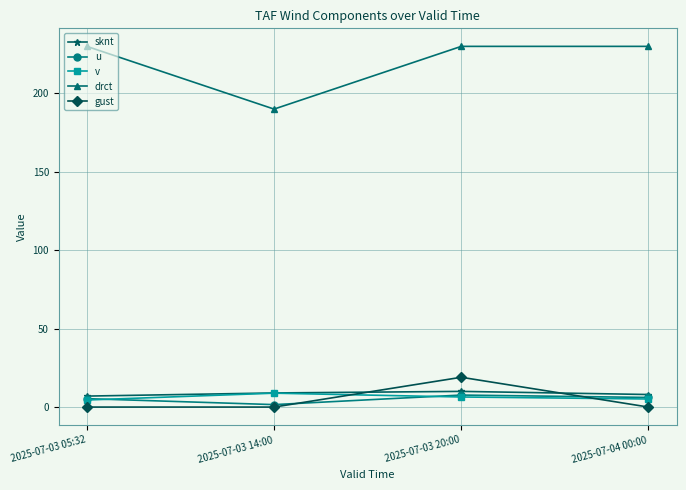

At which label does u reach its minimum?

2025-07-03 14:00